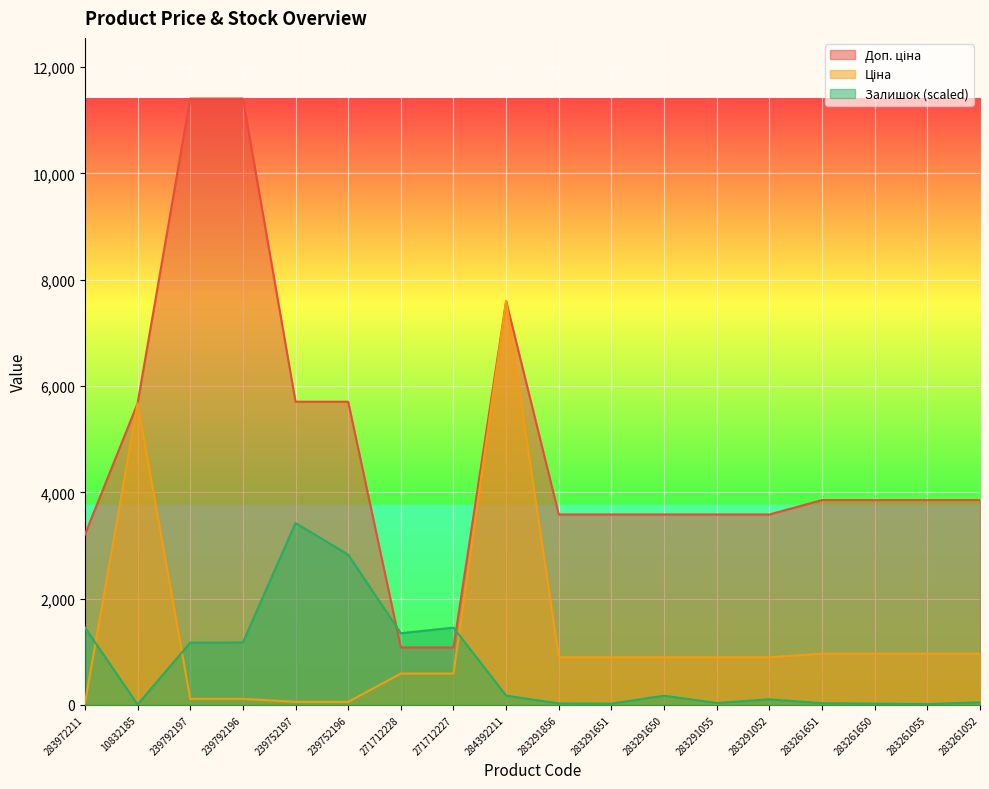

What is the highest value of the Ціна series?

7596.5